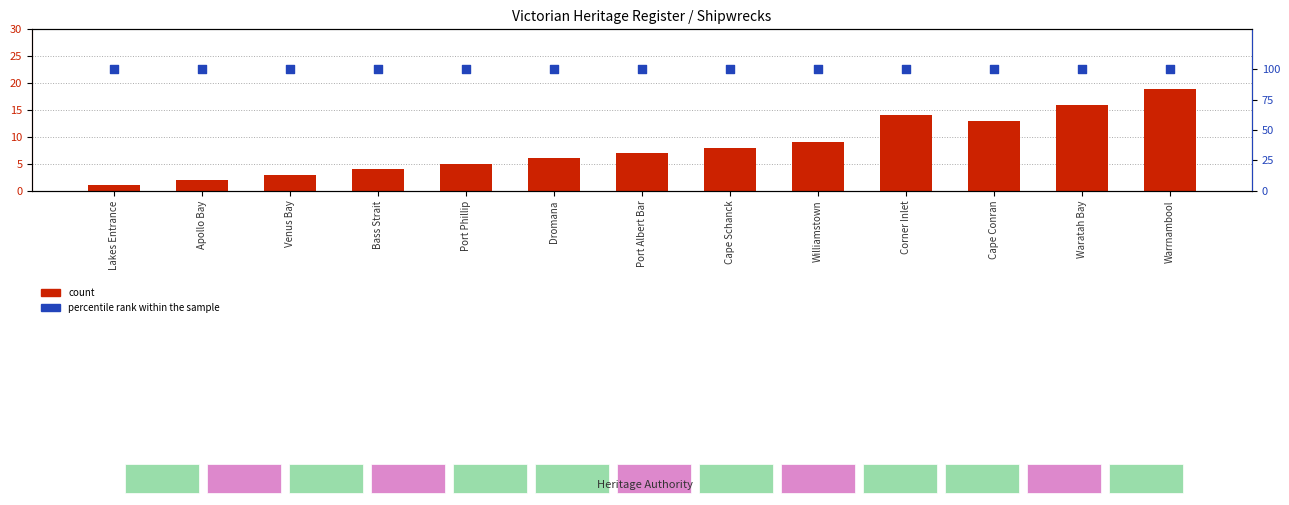

At which category is the sum across all series the highest?

Warrnambool